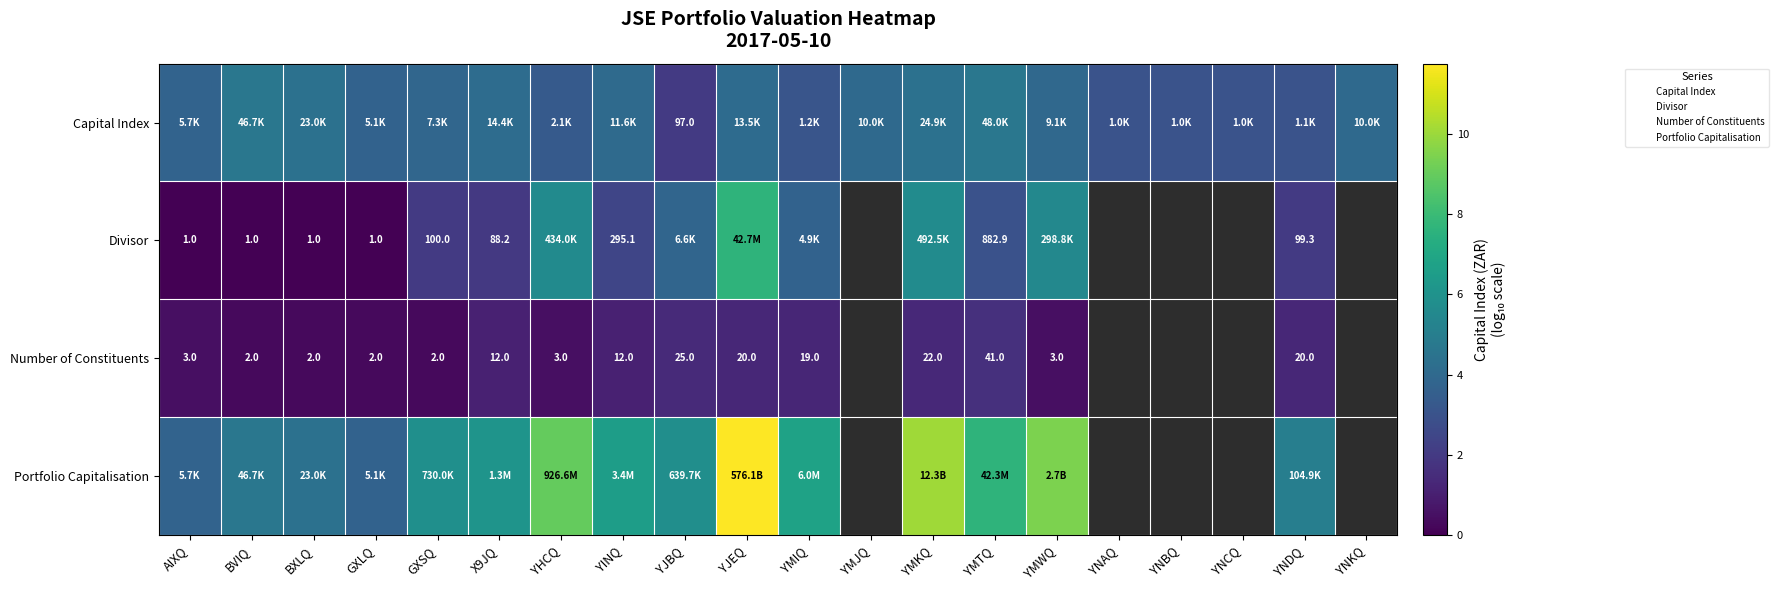

Is it true that Capital Index equals 4.0 at YMWQ?

True